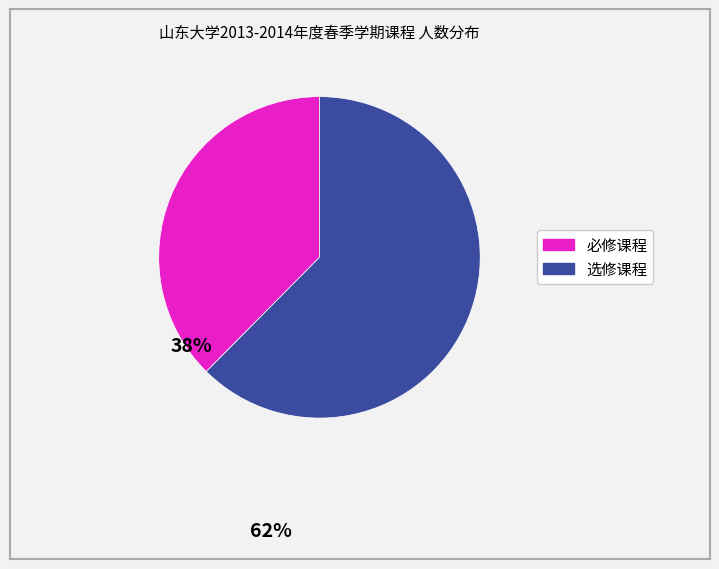

How many slices are in this pie chart?

2